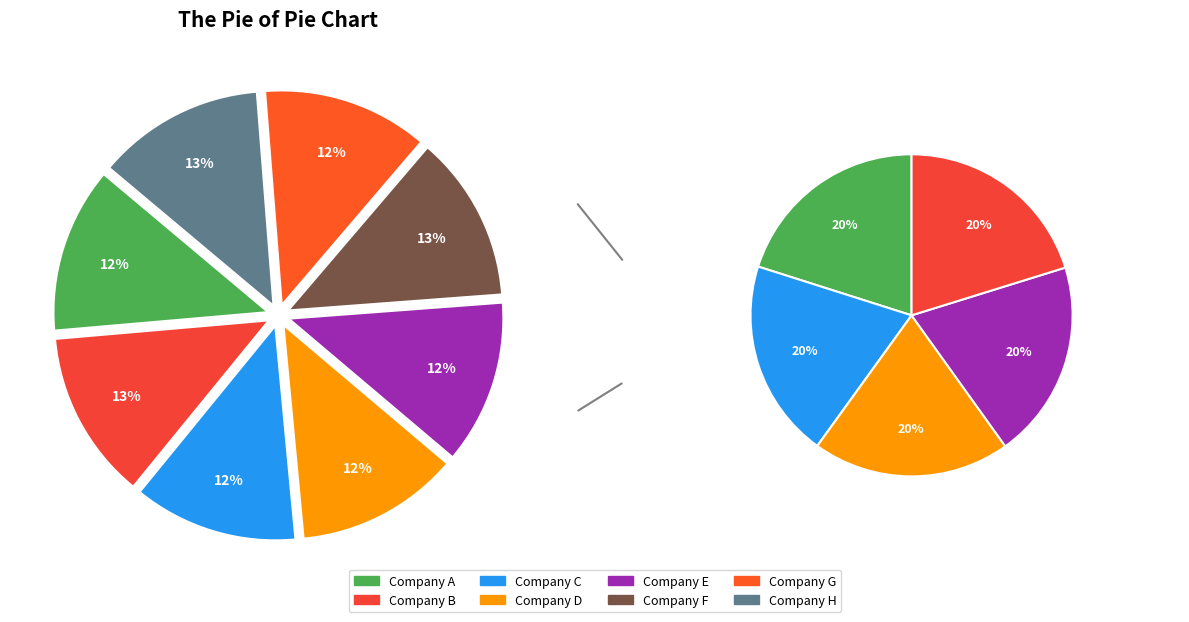

To the nearest percent, what is the average slice percentage?

12%